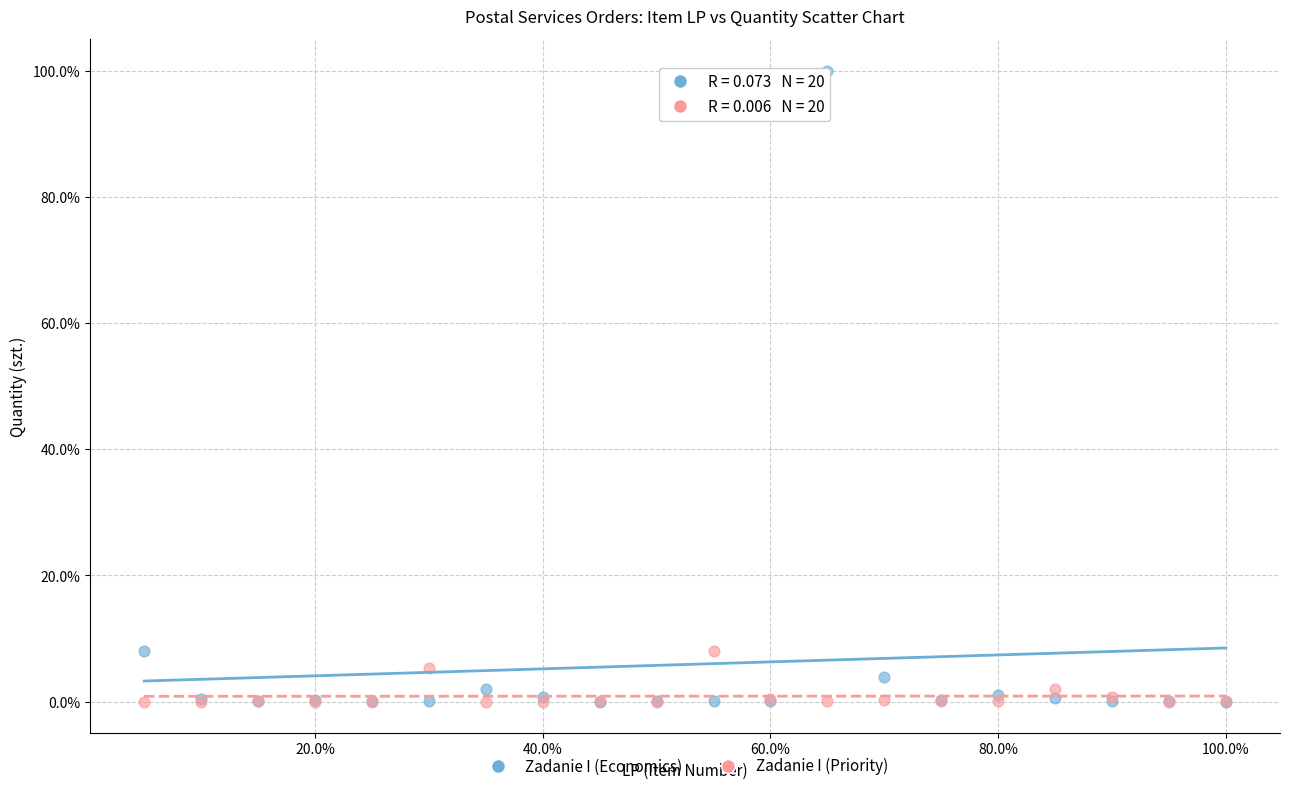

What are all the series names shown in the legend?

Zadanie I (Economics), Zadanie I (Priority)